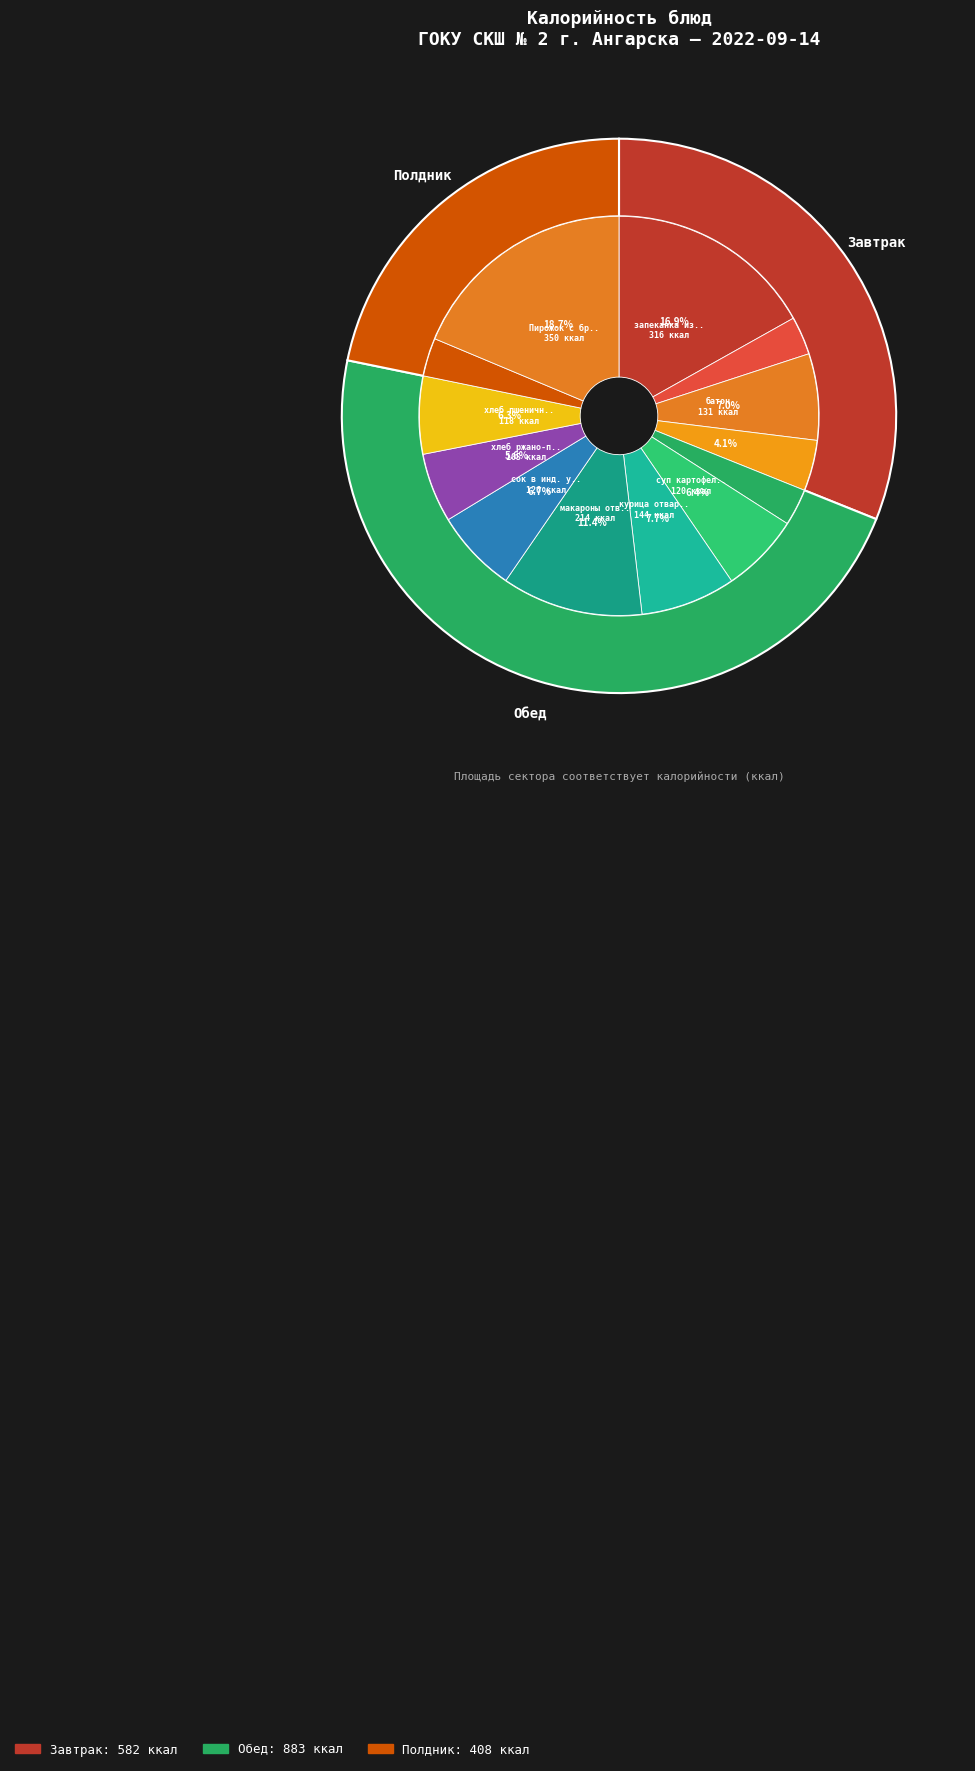

To the nearest percent, what portion does суп картофельный с горохом represent?

6%